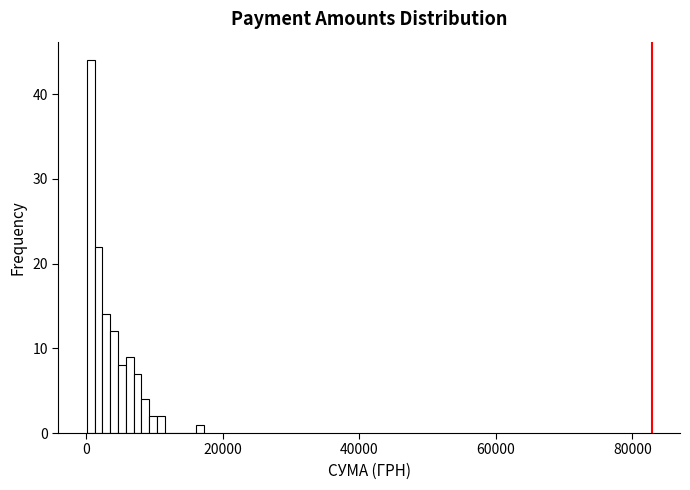

Around what value on the x-axis is the tallest bar? Give the approximate position of its centre, as read against the axis.

0